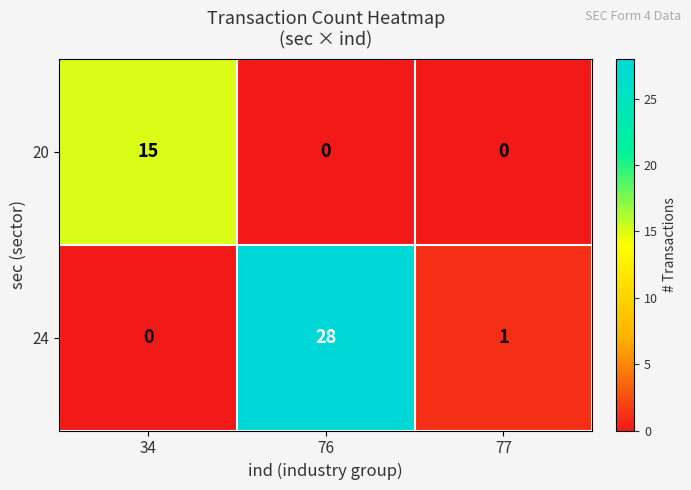

What value does the 20 series have at 34, to the nearest 10?

20